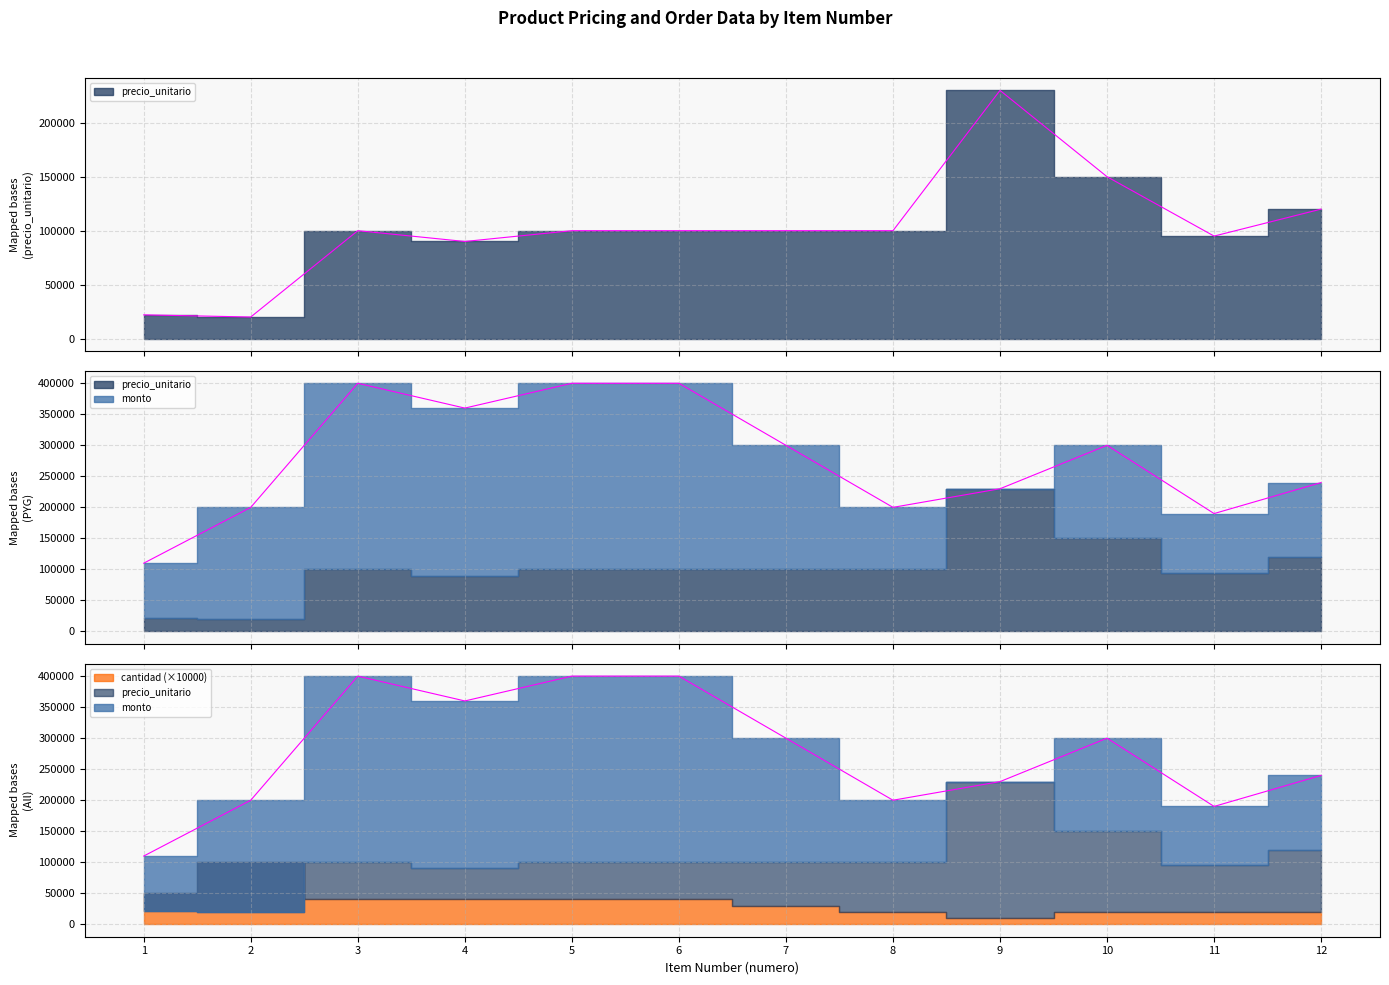

Which label corresponds to the largest value in the chart?

3